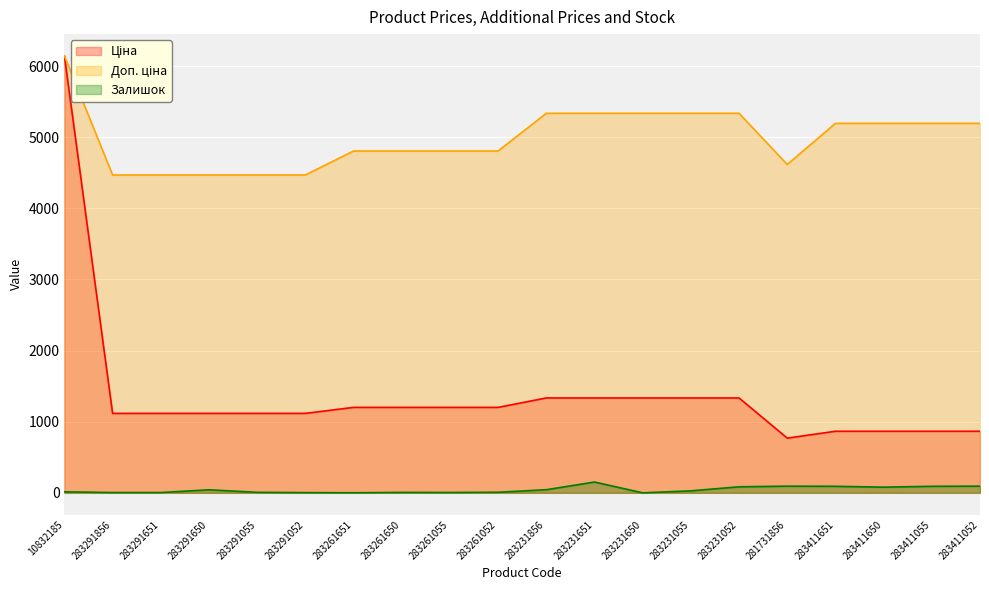

Rank the series by their maximum value, from lowest to highest.

Залишок, Ціна, Доп. ціна